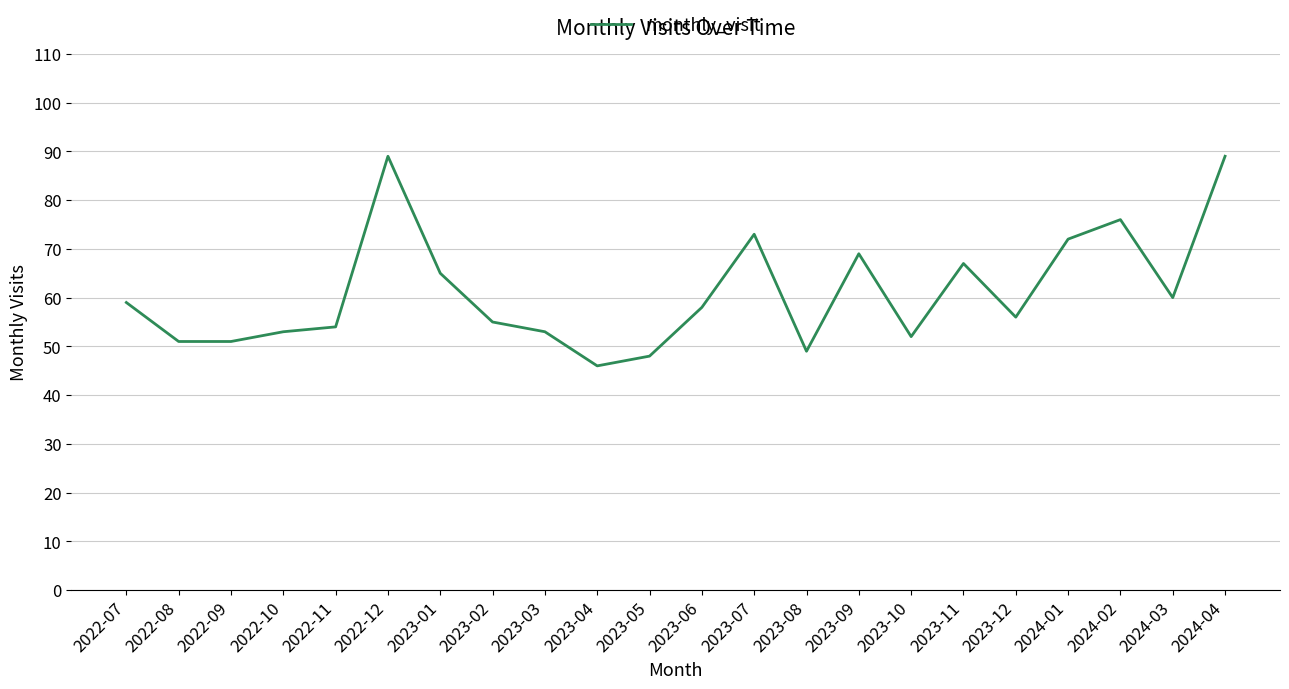

The value at 2023-04 is 65. True or false?

False